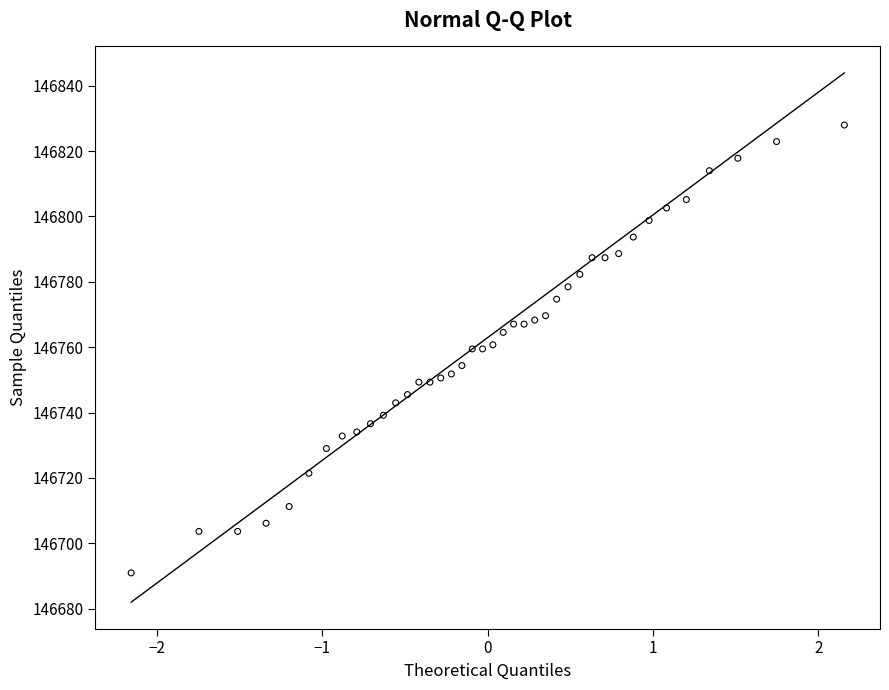

What is the range of Y values (max minus min)?

137.0